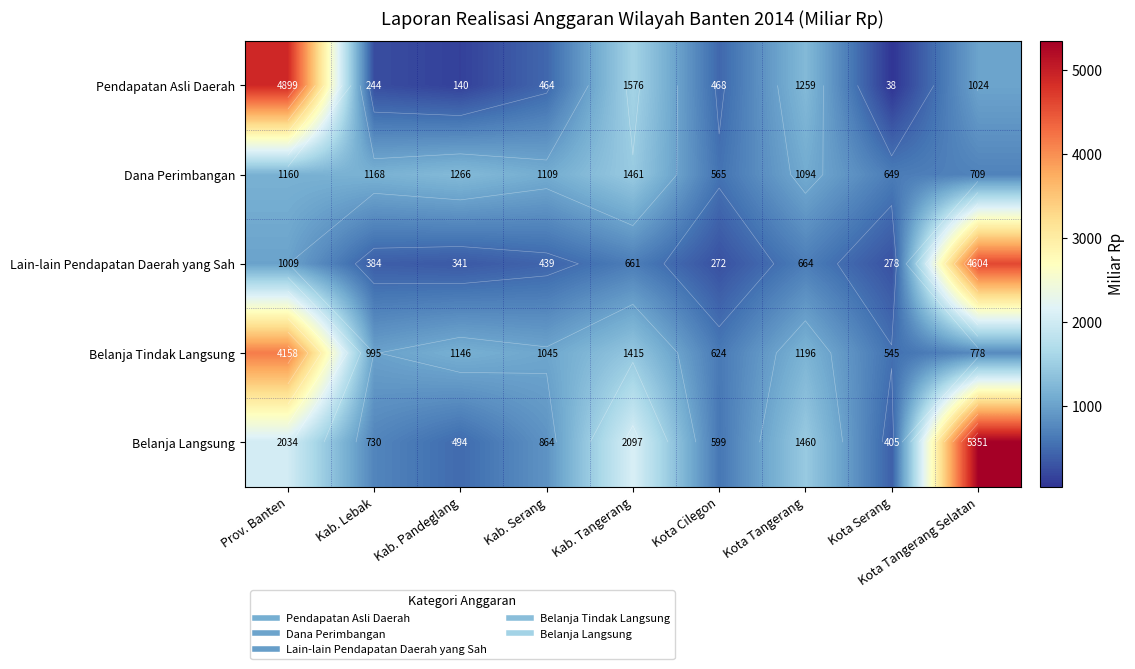

At how many categories does at least one series exceed 1835?

3